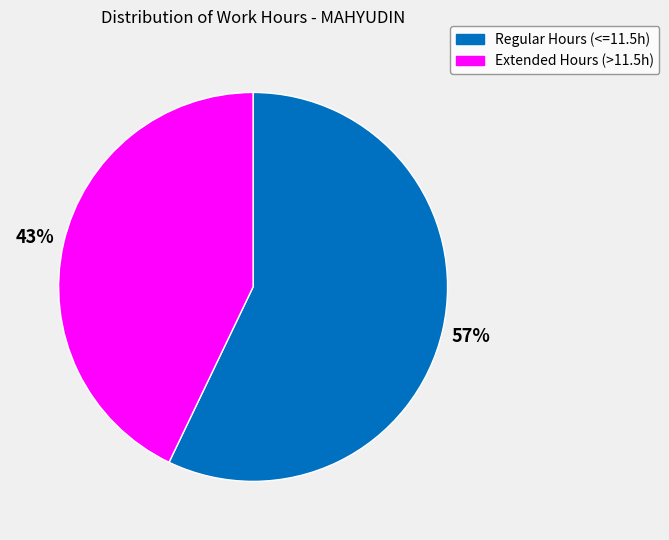

Is there a majority slice in this chart?

Yes